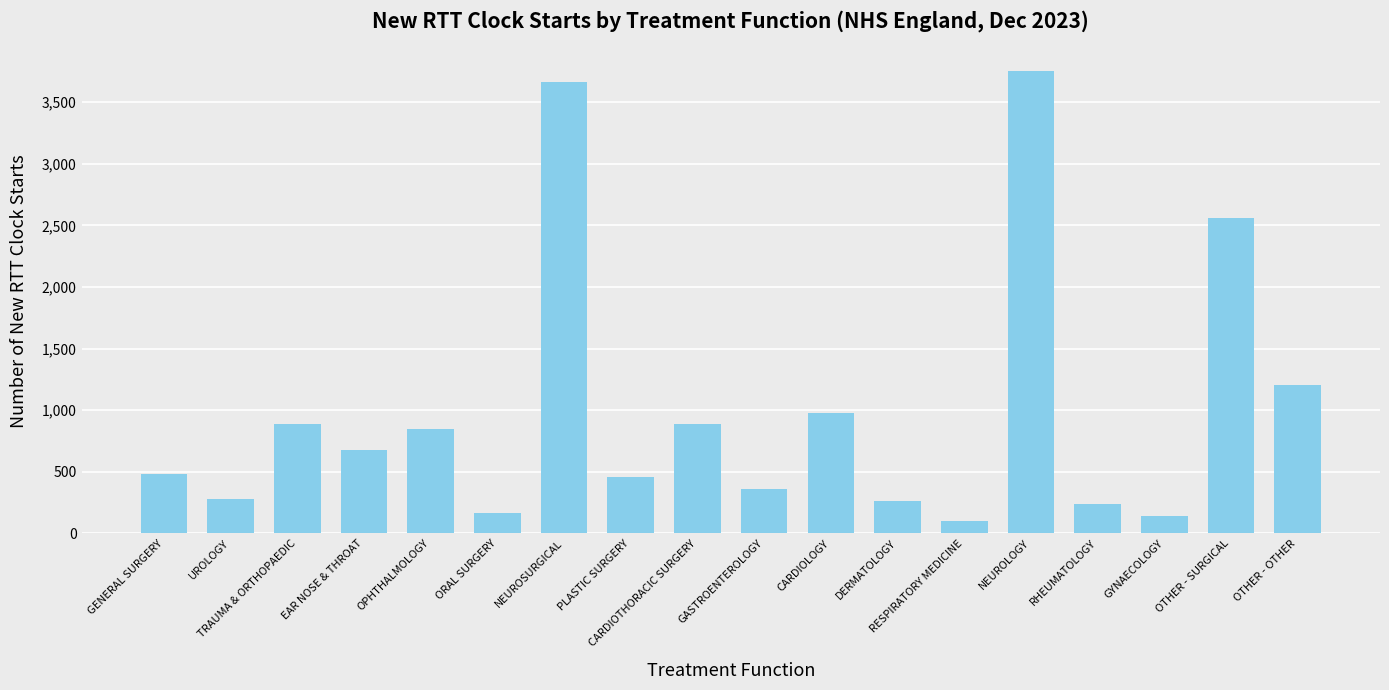

What is the minimum value shown in the chart?

98